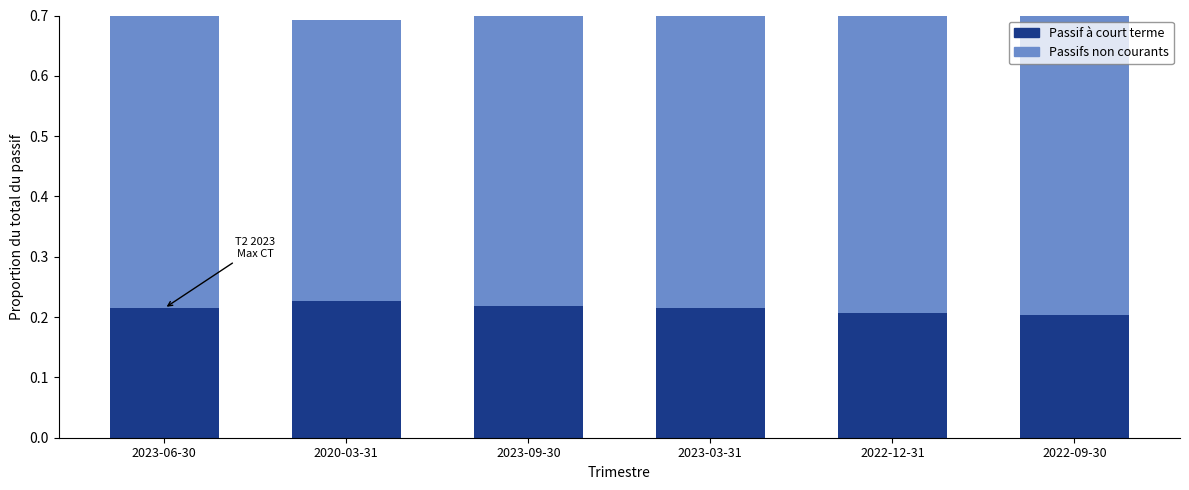

Between 2023-03-31 and 2023-09-30, which is larger?

2023-09-30